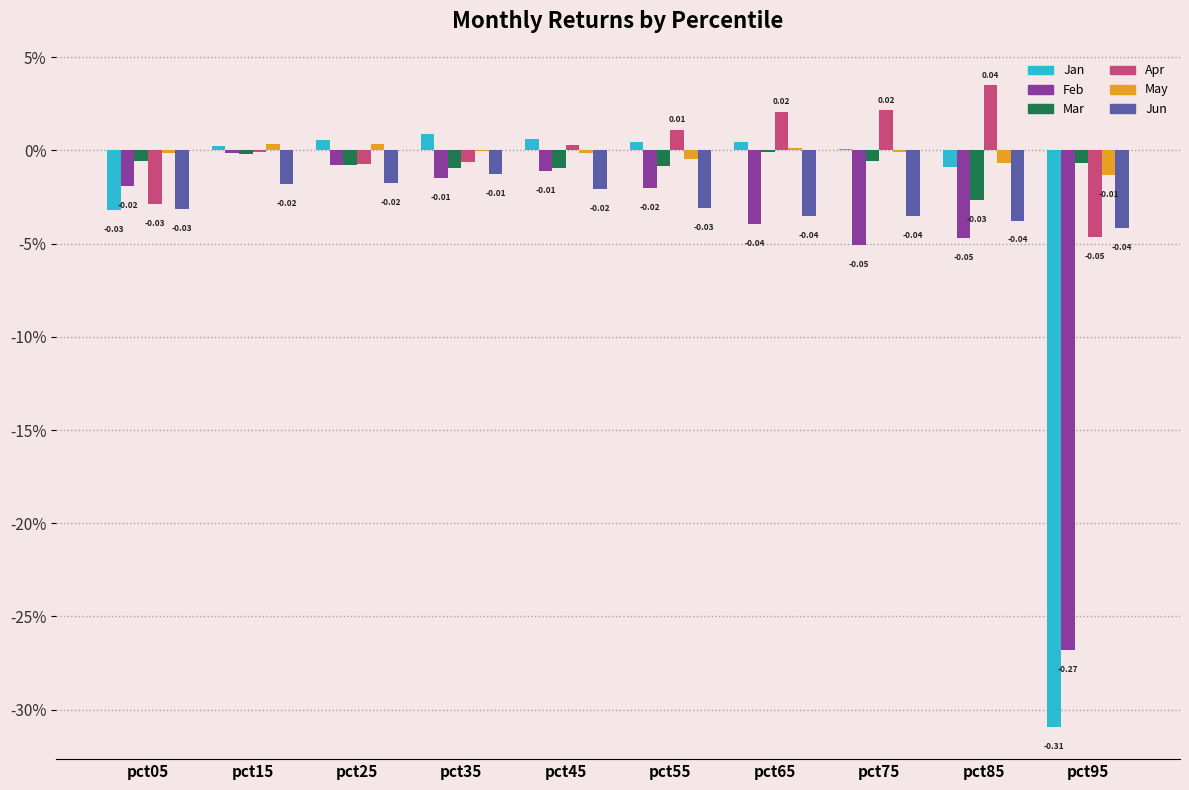

What are all the series names shown in the legend?

Jan, Feb, Mar, Apr, May, Jun